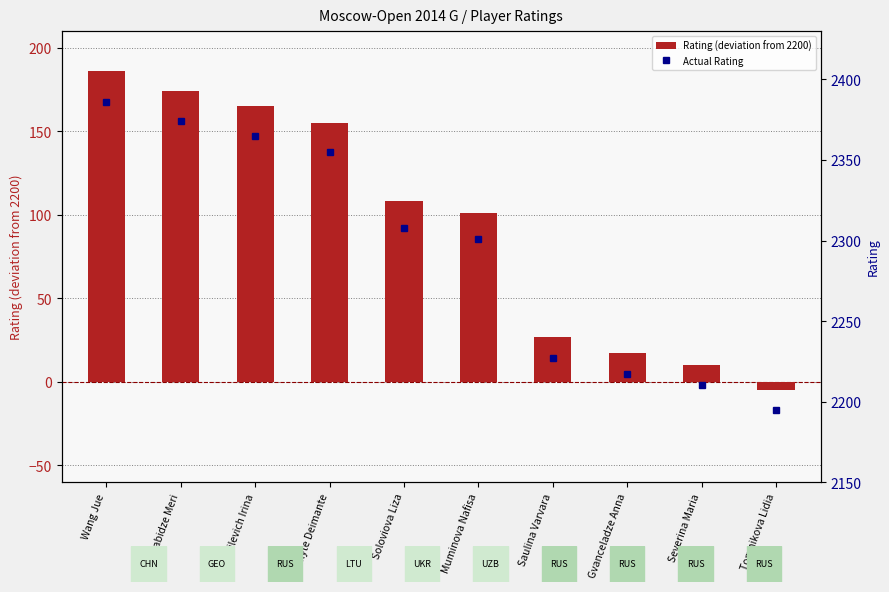

What position from the left is Daulyte Deimante?

4